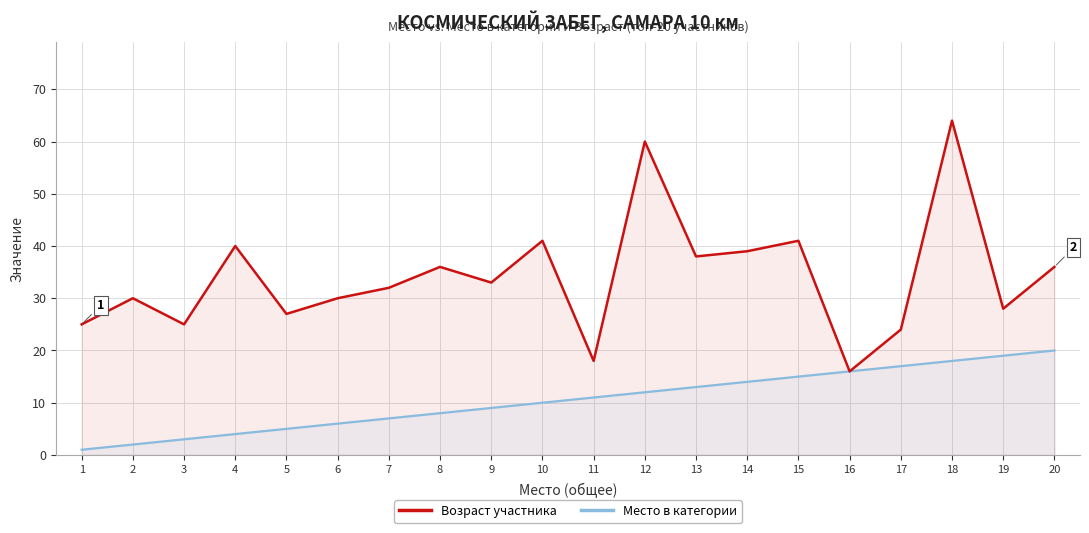

Reading right to left, extract all data points from this chart.

Возраст участника: 36	28	64	24	16	41	39	38	60	18	41	33	36	32	30	27	40	25	30	25
Место в категории: 20	19	18	17	16	15	14	13	12	11	10	9	8	7	6	5	4	3	2	1